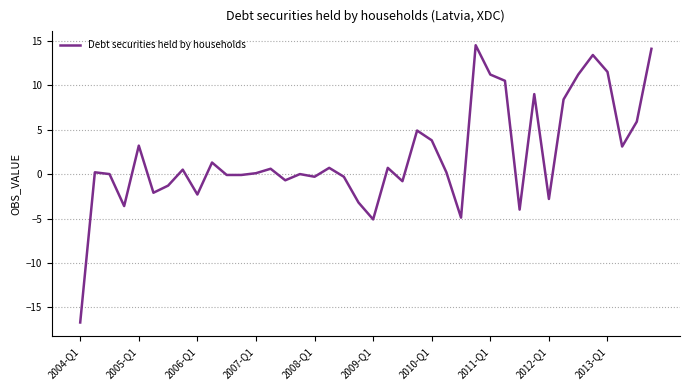

What is the maximum value shown in the chart?

14.5